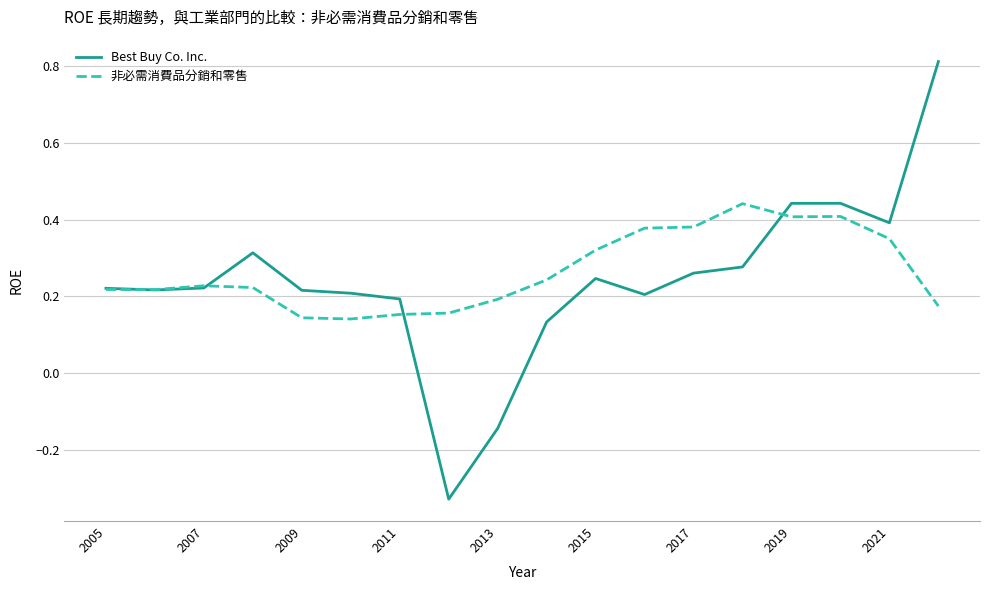

At how many categories does at least one series exceed 0?

18